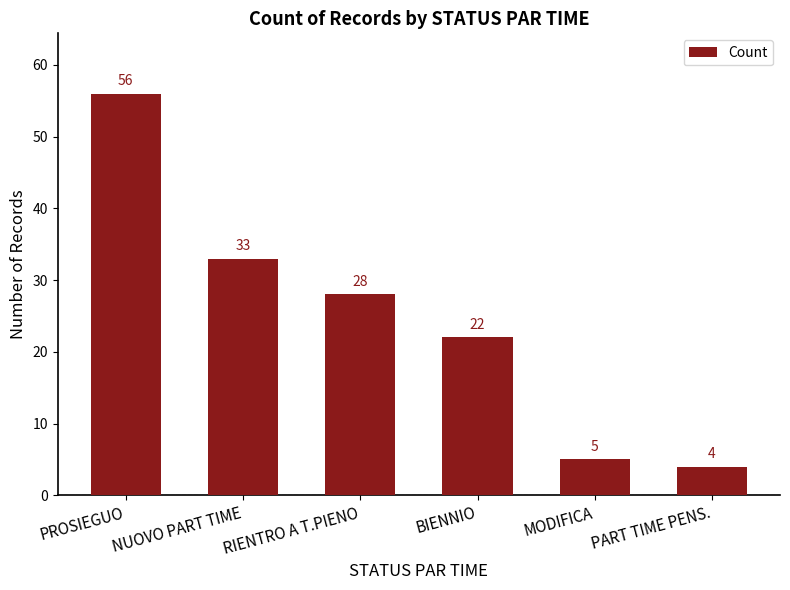

List the labels in order of value, smallest first.

PART TIME PENS., MODIFICA, BIENNIO, RIENTRO A T.PIENO, NUOVO PART TIME, PROSIEGUO